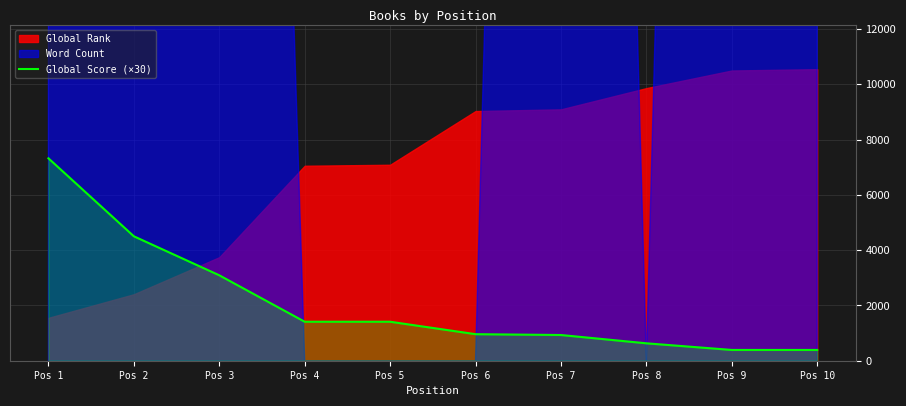

Which label corresponds to the largest value in the chart?

Pos 1